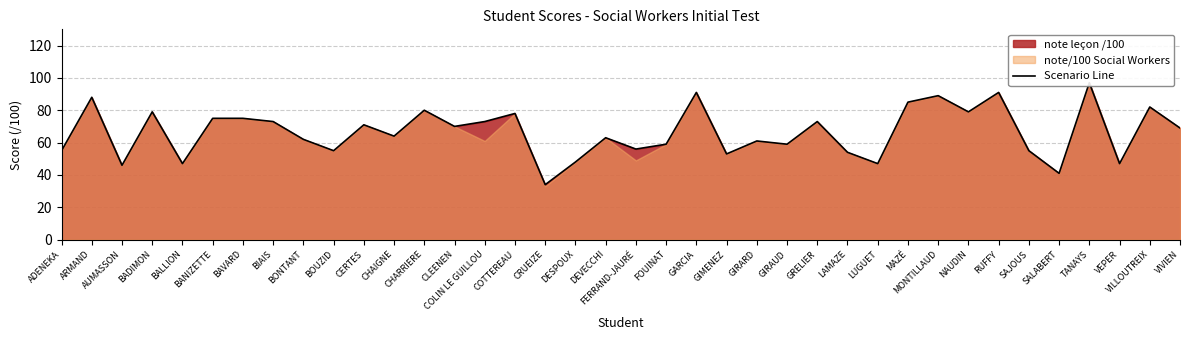

What is the label of the 26th point from the right?

CHARRIERE